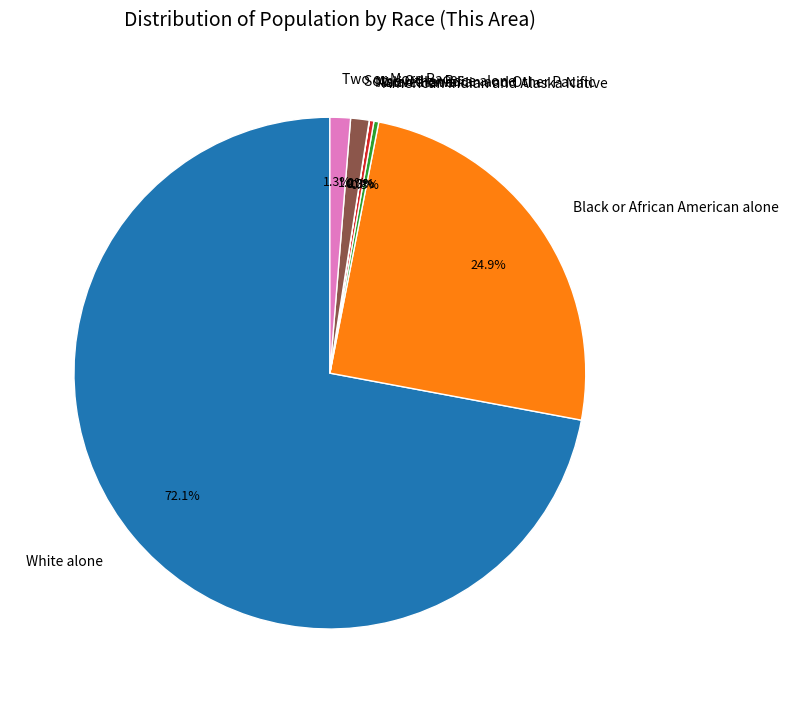

What percentage is NOT represented by Asian alone?

99.7%